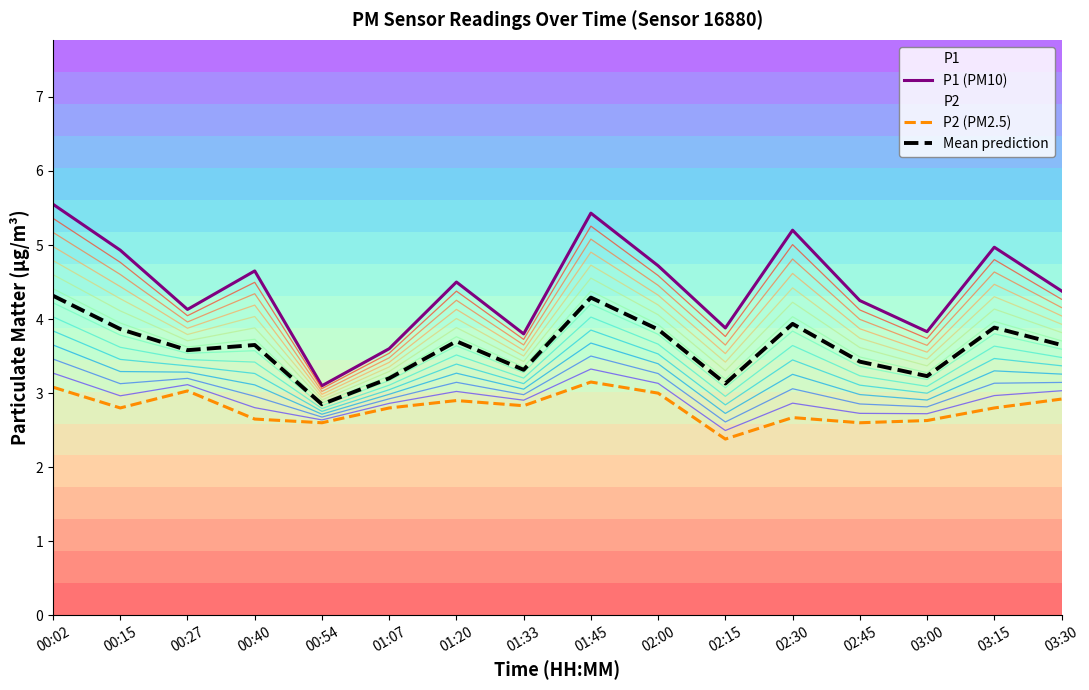

Is this an area chart (filled region under the line)?

No